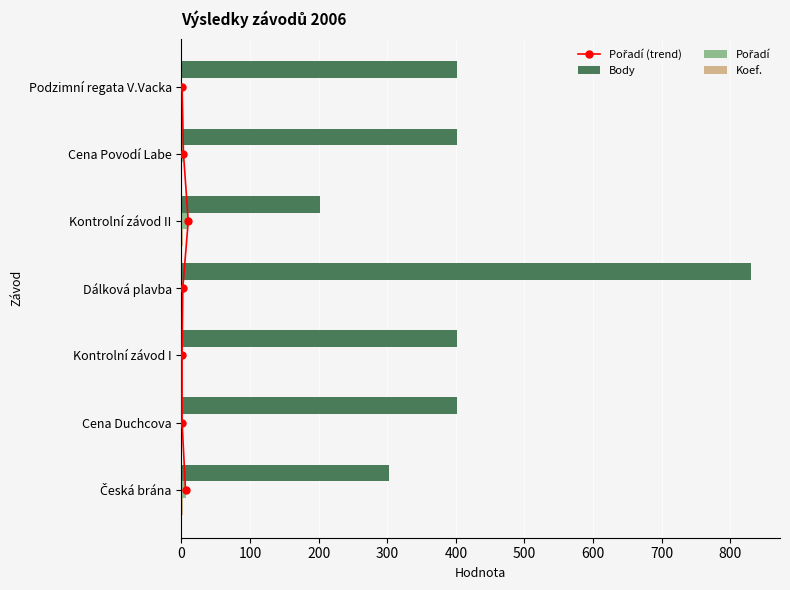

At 200, list the series in order from smallest to largest.

Pořadí, Koef., Pořadí (trend), Body